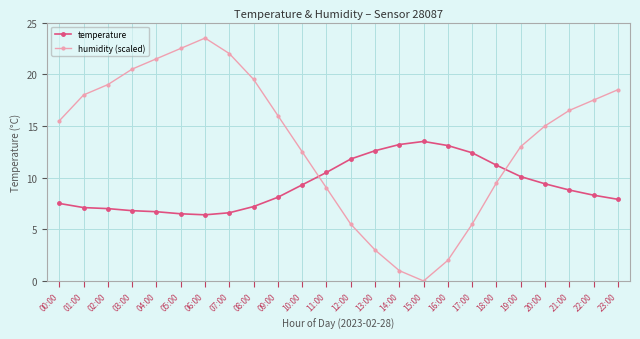

Between which two adjacent categories do humidity (scaled) and temperature first intersect?

10:00 and 11:00